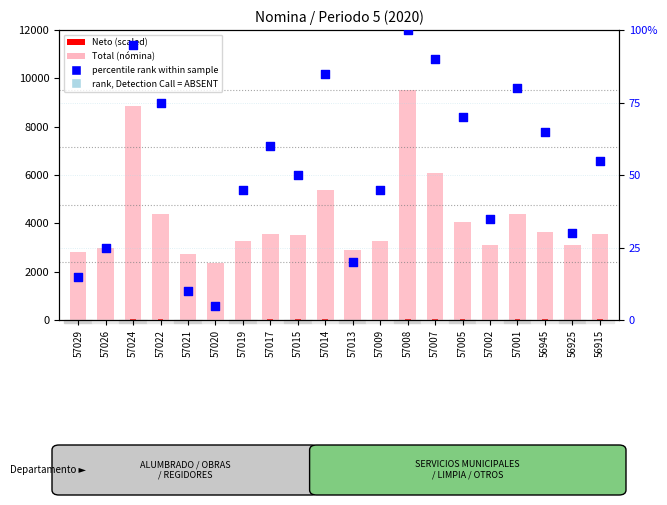

Which series contains the lowest Y value?

percentile rank within sample